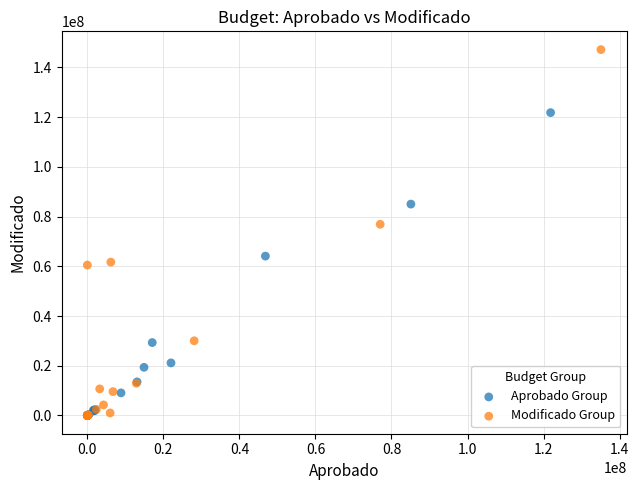

What are all the series names shown in the legend?

Aprobado Group, Modificado Group